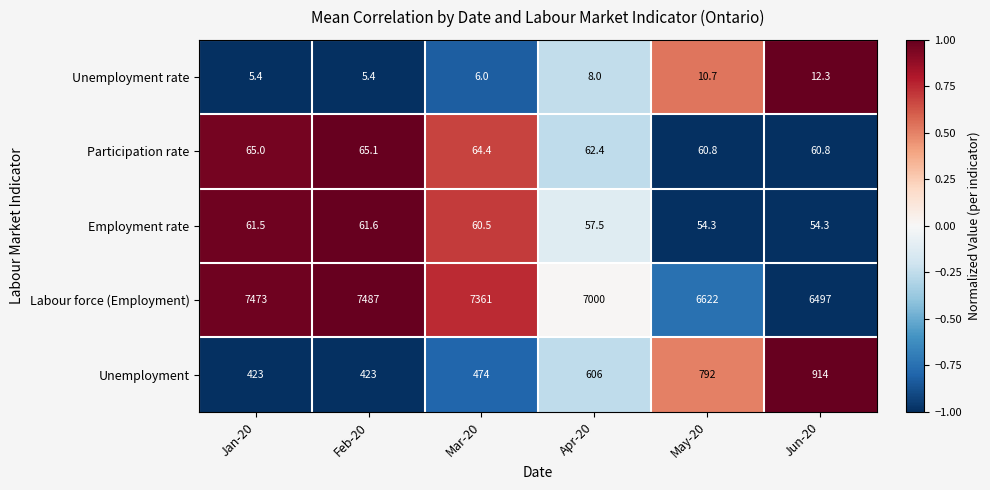

How many categories are shown in the chart?

6